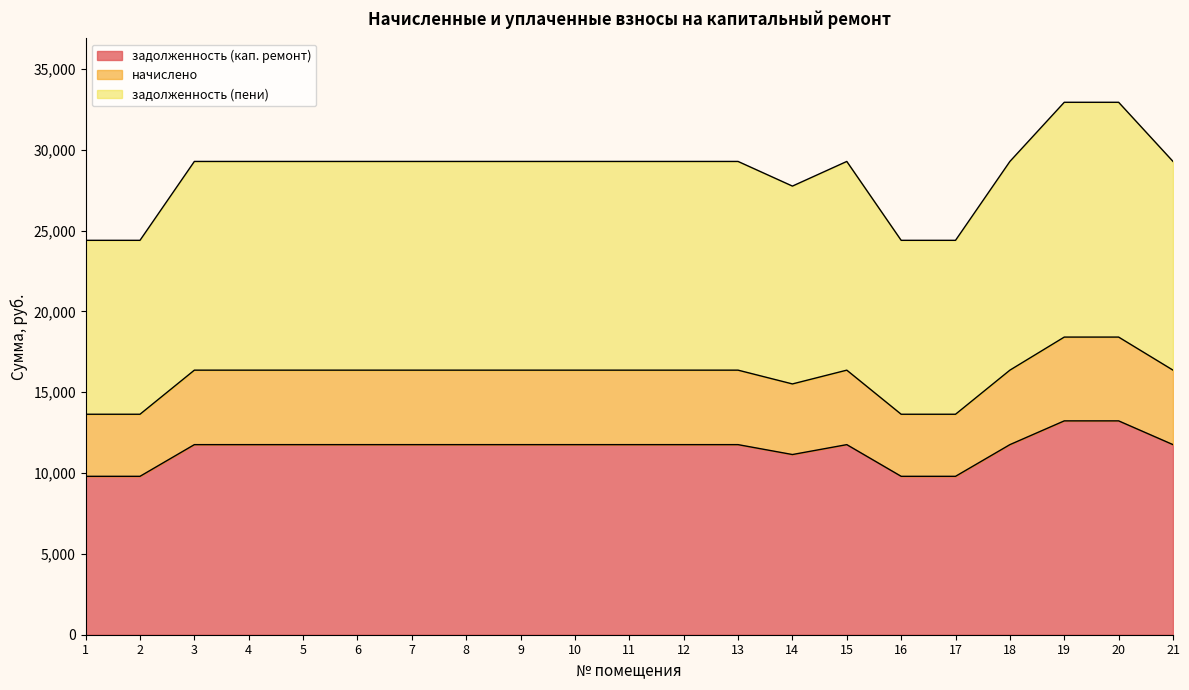

In начислено, how many points are higher than both neighbors (excluding endpoints)?

1